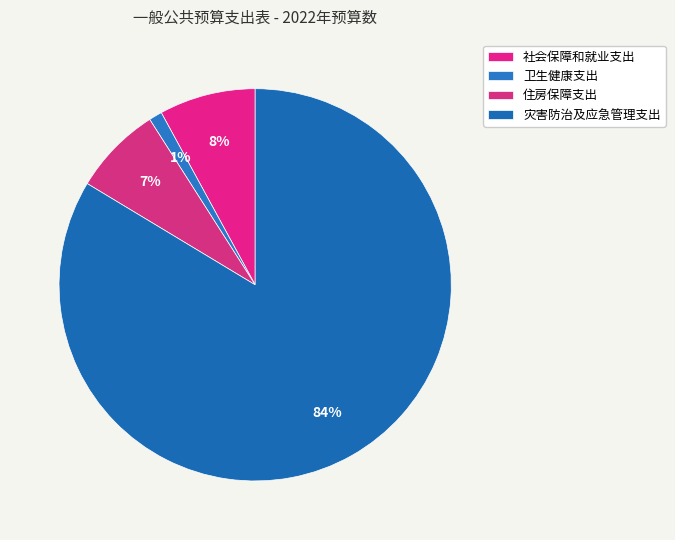

Approximately how many times larger is the value at 灾害防治及应急管理支出 compared to 卫生健康支出?

76.8